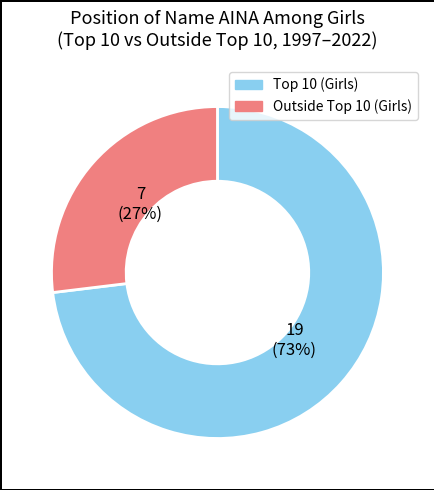

Rank the categories by value from highest to lowest.

Top 10 (Girls), Outside Top 10 (Girls)